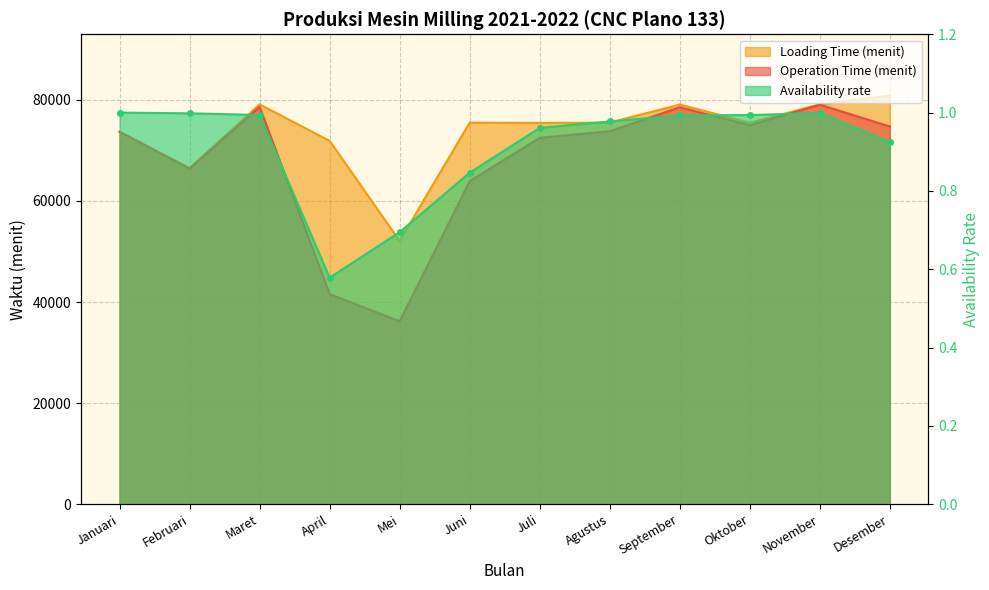

What is the difference between the maximum and minimum values in the Operation Time (menit) series?

42855.0